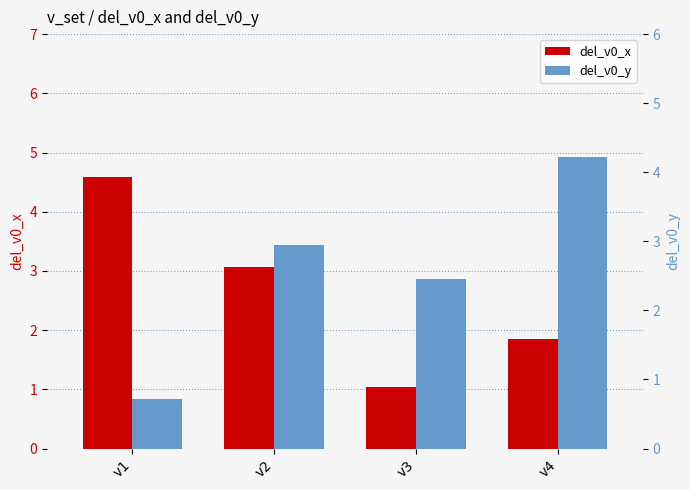

What is the smallest value displayed?

0.7